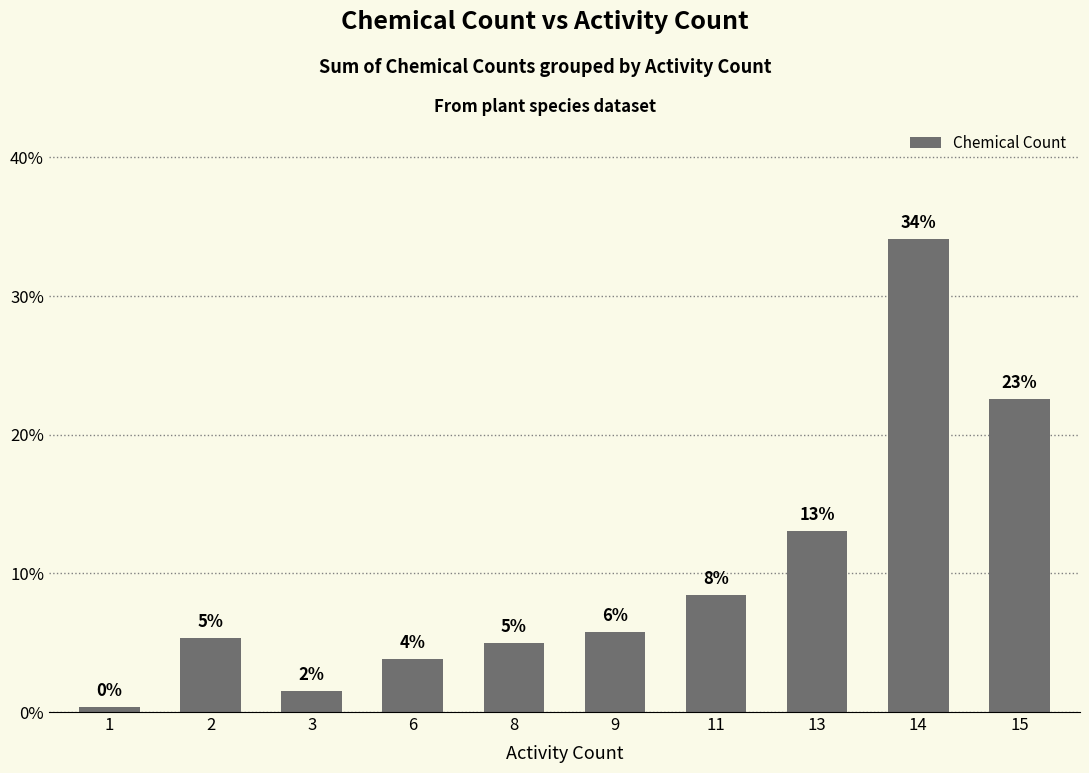

What is the change in value from 6 to 13?

+9.2